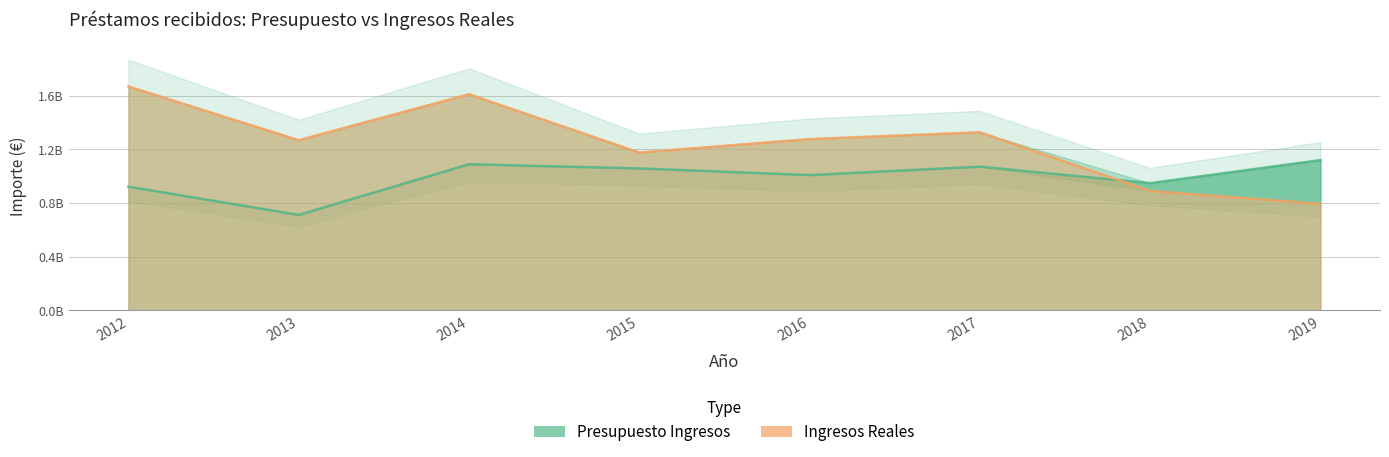

What is the value of the Ingresos Reales point at the 8th from the left?

793936791.9